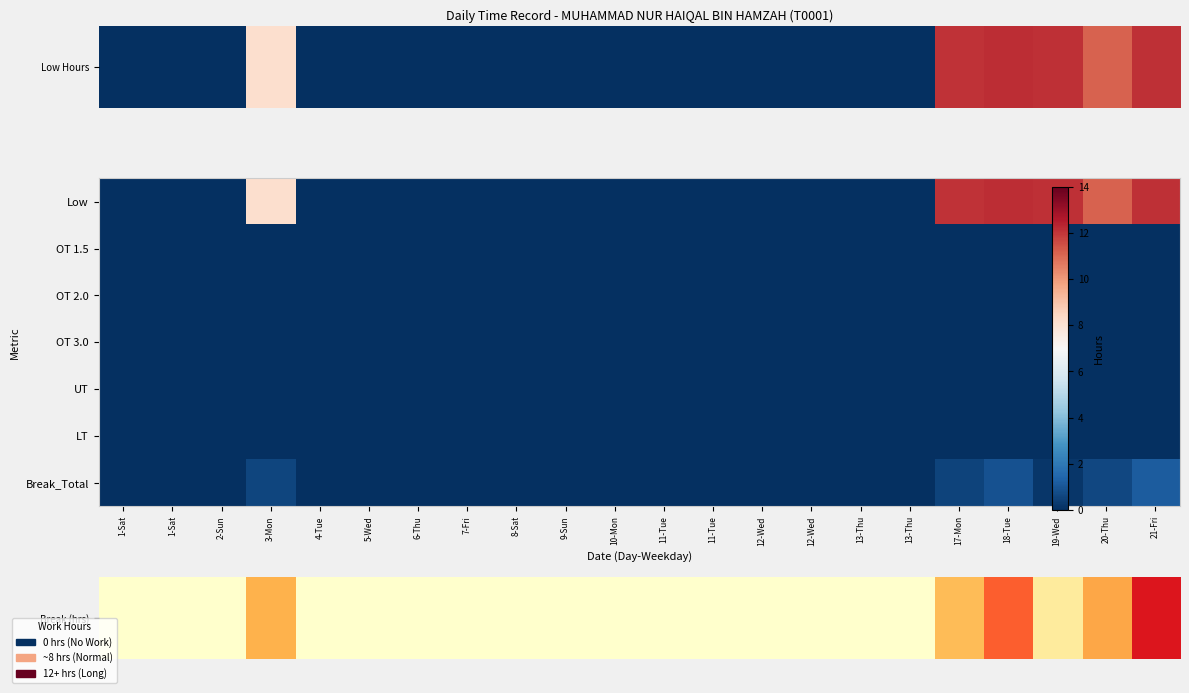

Between 12-Wed and 7-Fri, which is larger?

12-Wed